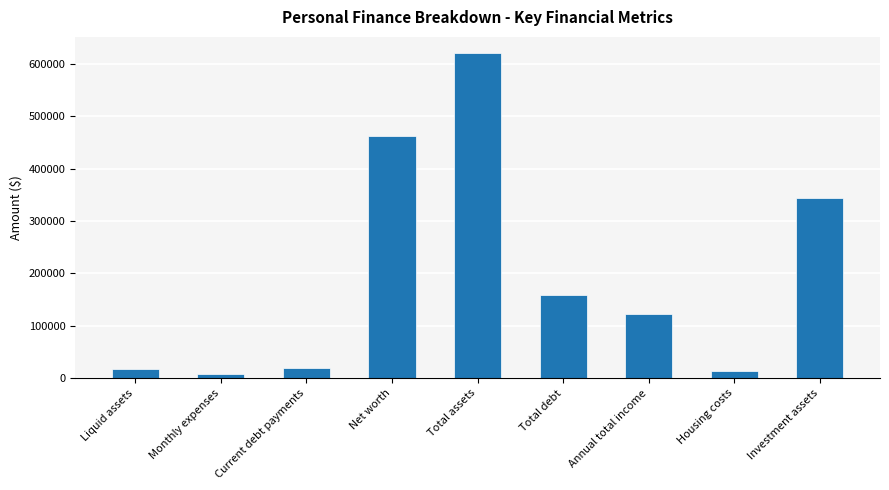

Count the number of data series in this chart.

1